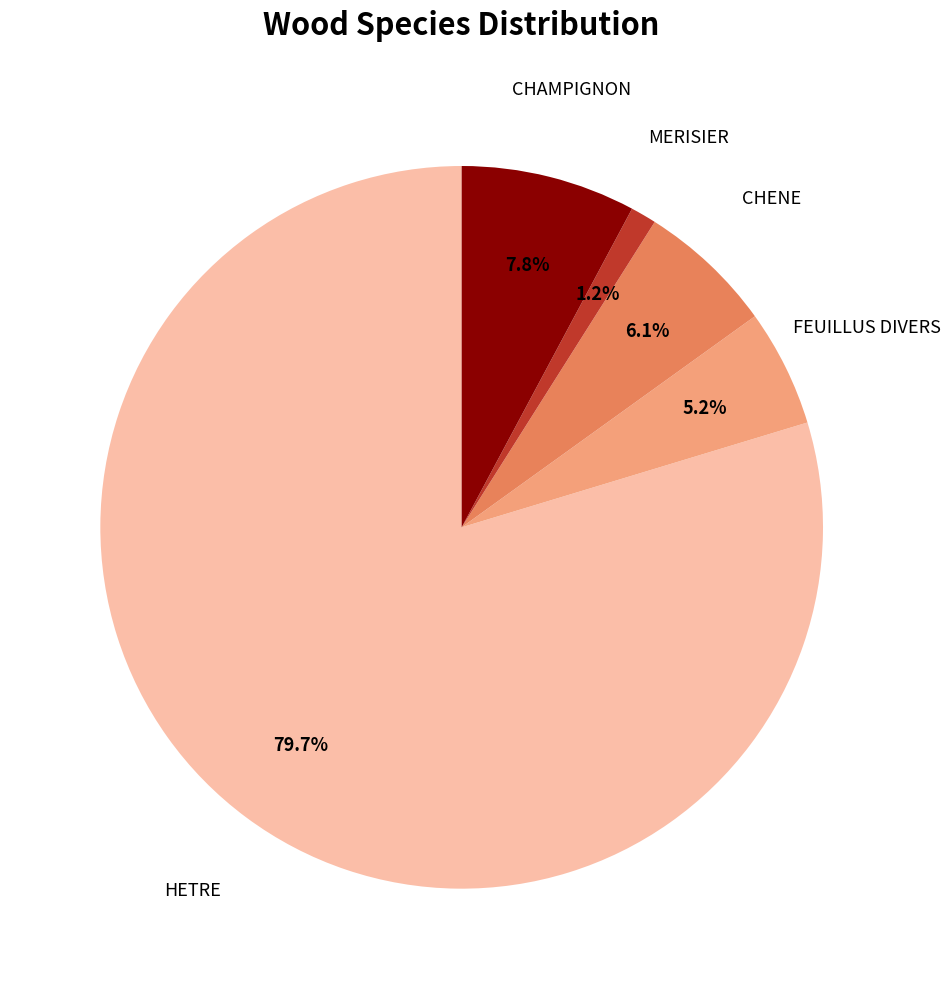

What is the total percentage of CHENE and CHAMPIGNON?

13.9%